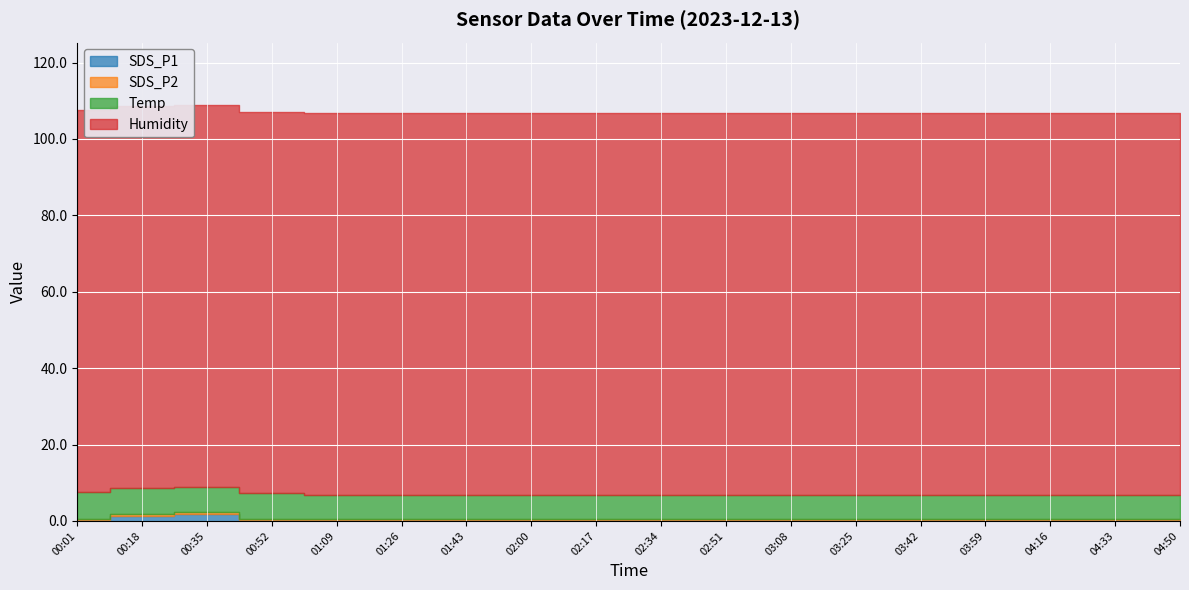

True or false: SDS_P2 and SDS_P1 cross at least once.

False